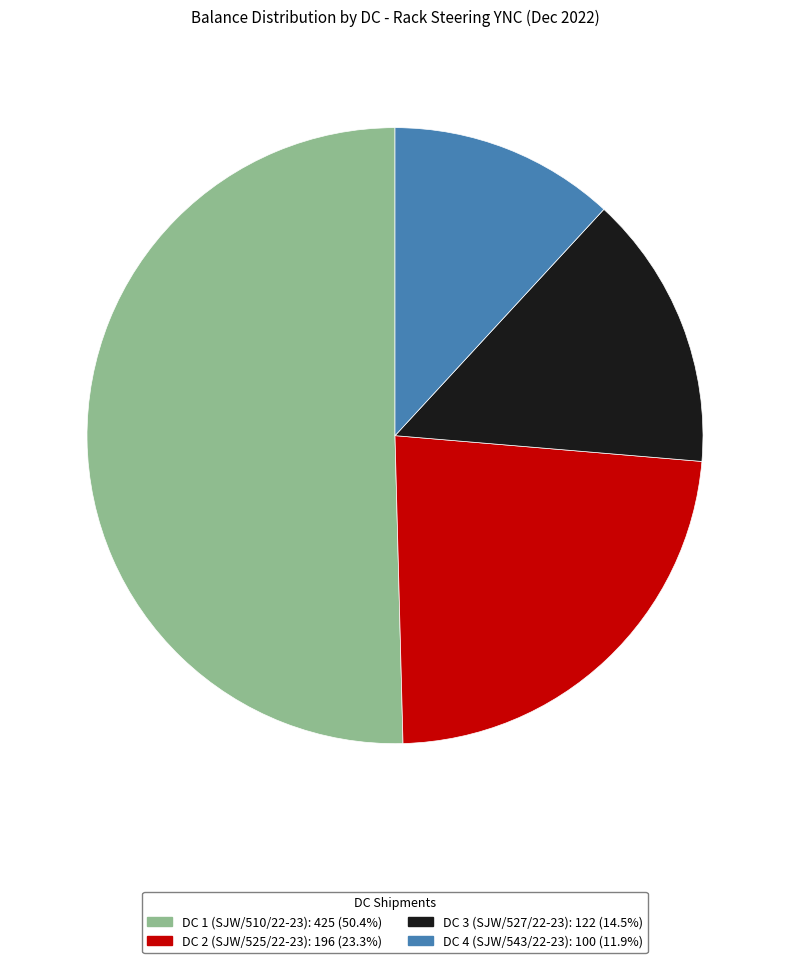

Which has a higher value, DC 1 (SJW/510/22-23) or DC 4 (SJW/543/22-23)?

DC 1 (SJW/510/22-23)